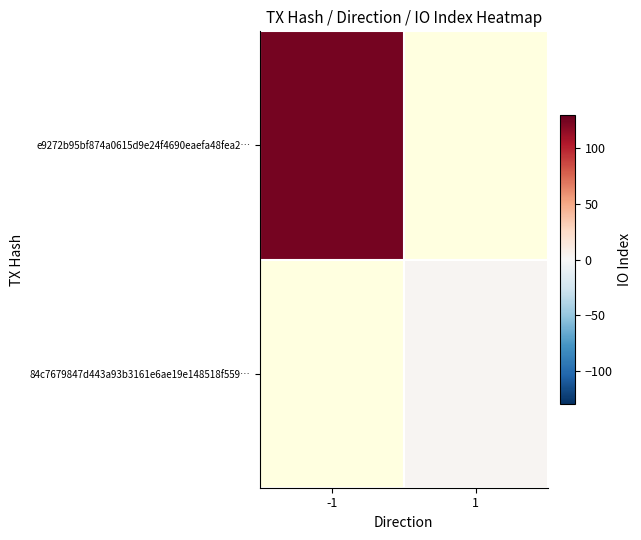

The e9272b95bf874a0615d9e24f4690eaefa48fea2… series shows 188.6 at -1. True or false?

False